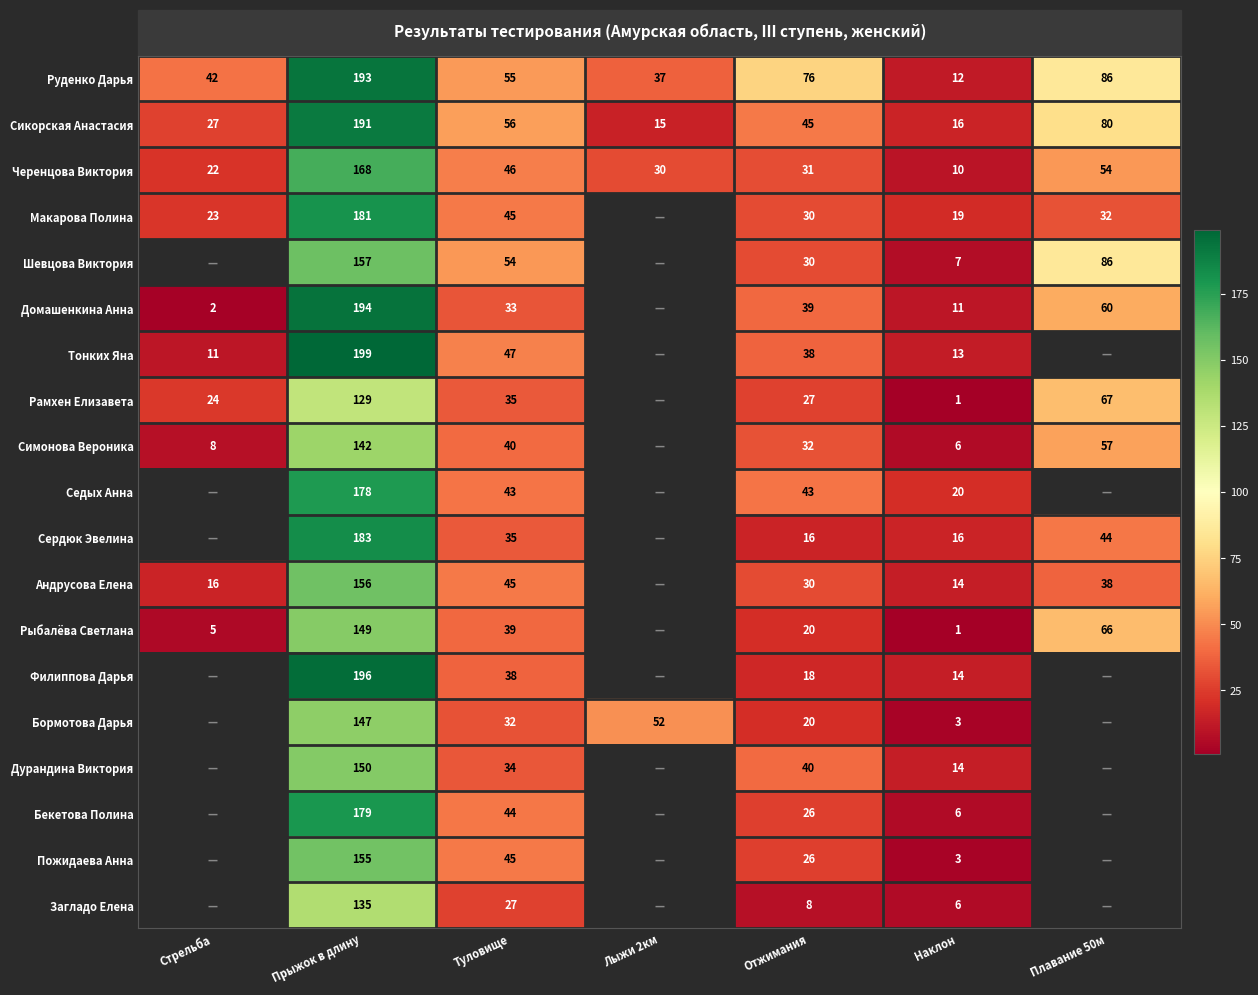

What is the spread (max minus min) of values at Стрельба?

40.0